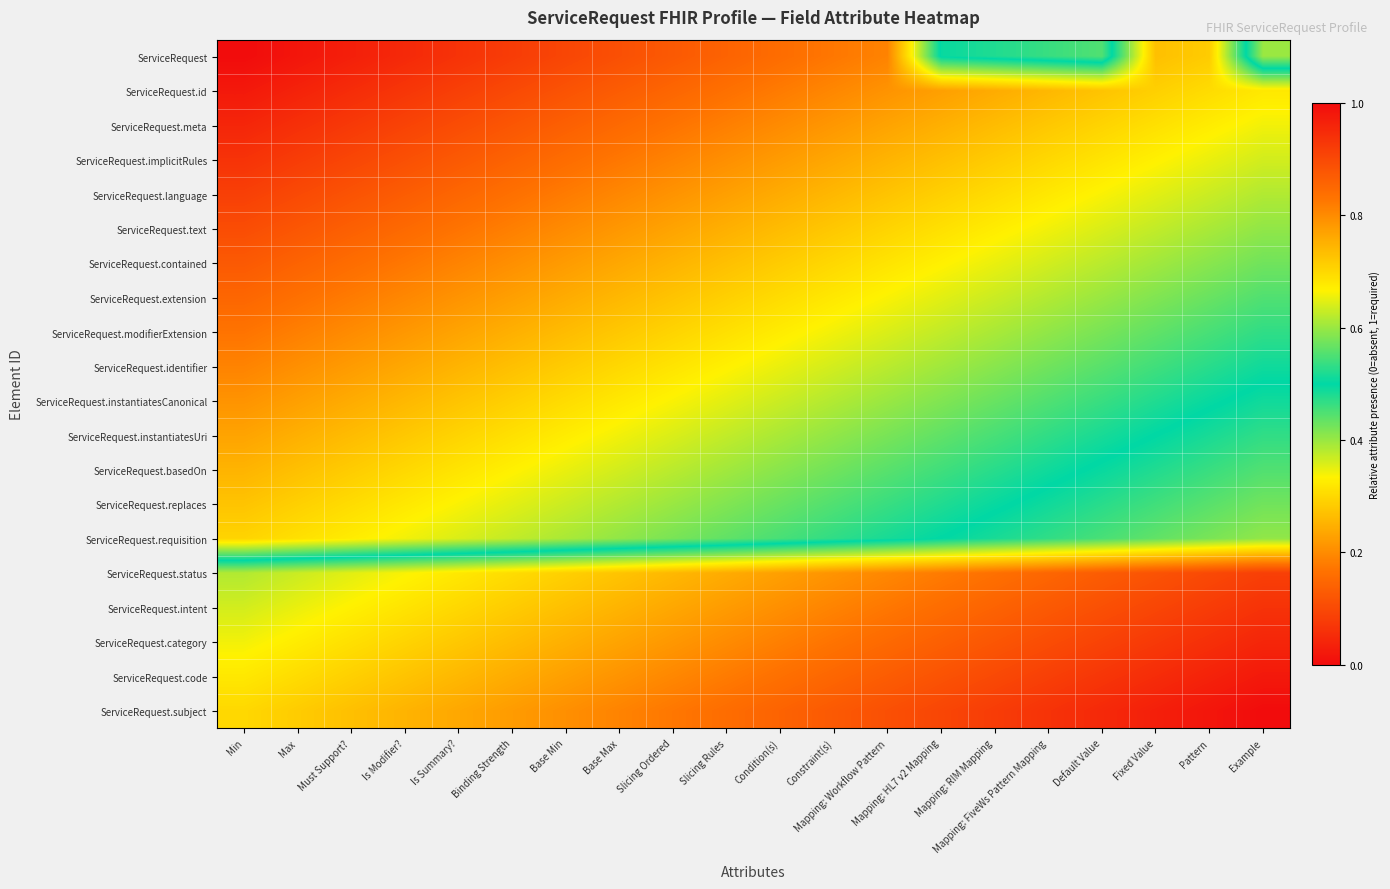

At which category does the chart reach its peak across all series?

Example